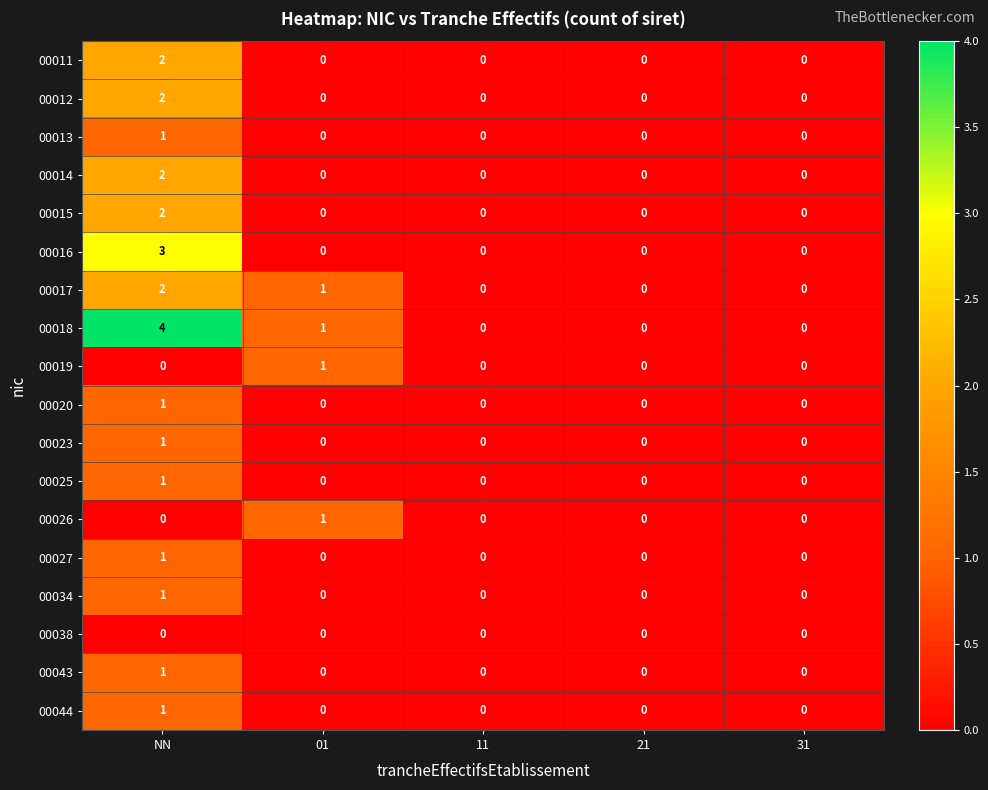

Count the 00027 values in the range 0 to 1.

5